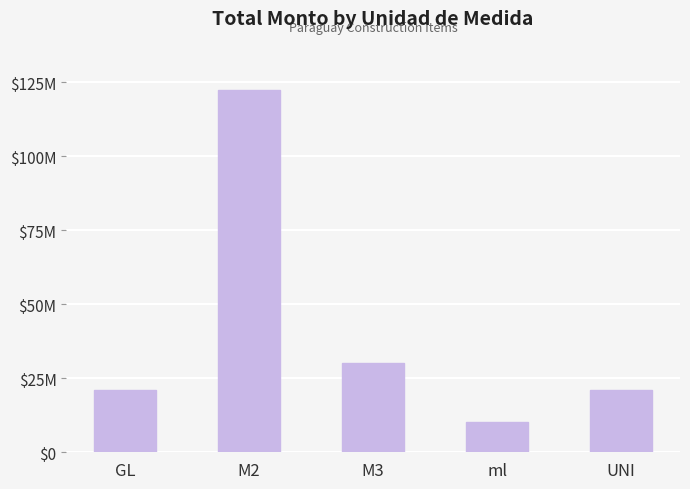

What is the label of the 3rd bar from the left?

M3